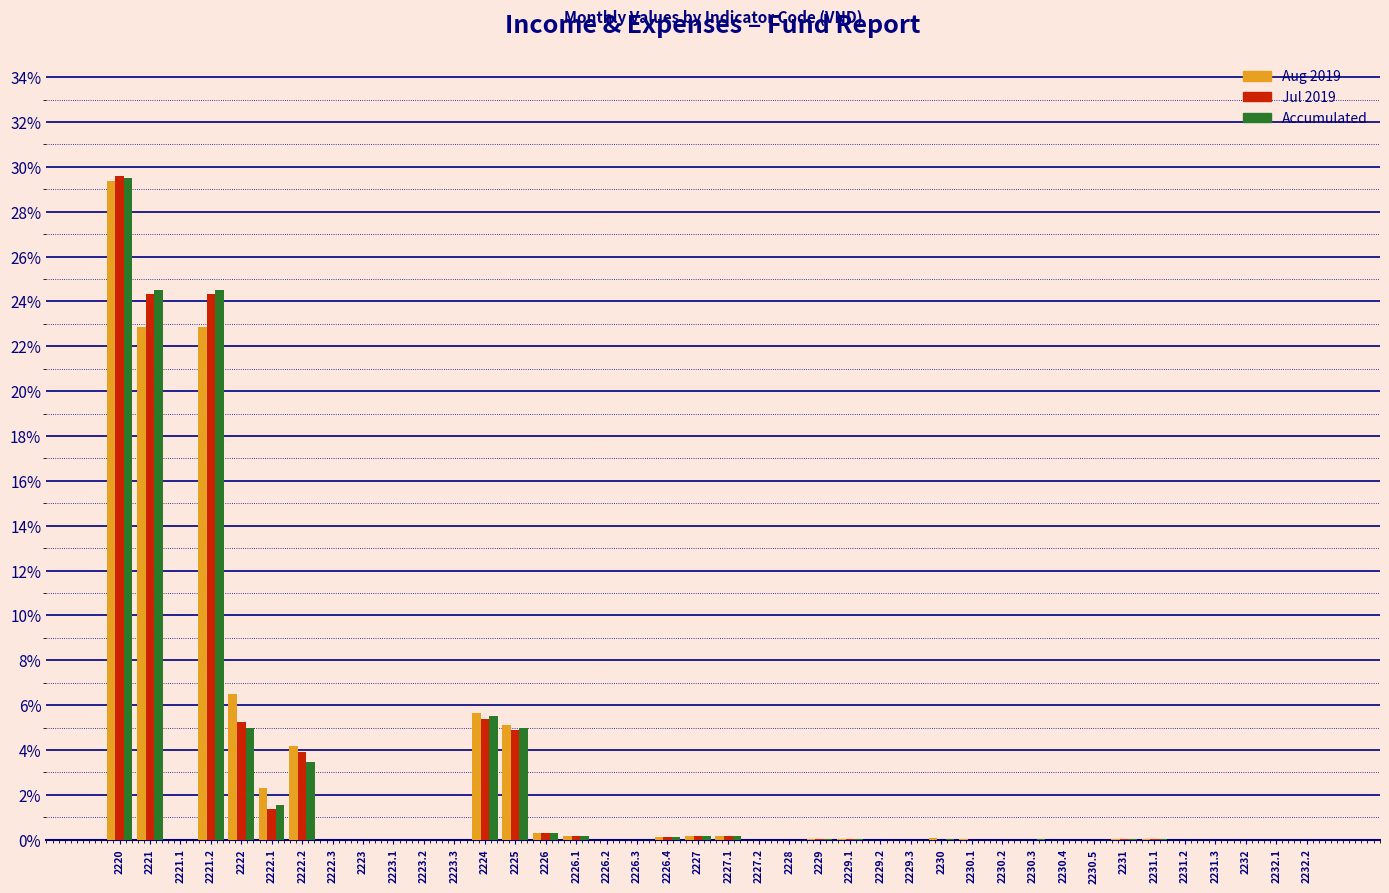

What is the sum of all Aug 2019 values?

100.0